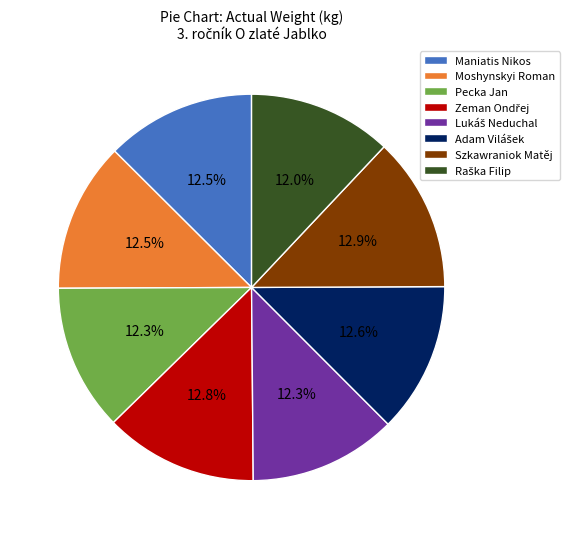

Combined, do Szkawraniok Matěj and Moshynskyi Roman account for over 50%?

No